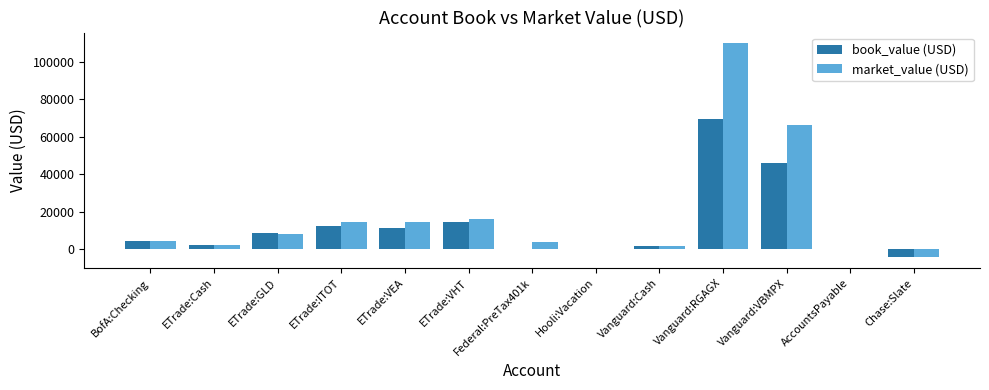

At which category is the sum across all series the highest?

Vanguard:RGAGX